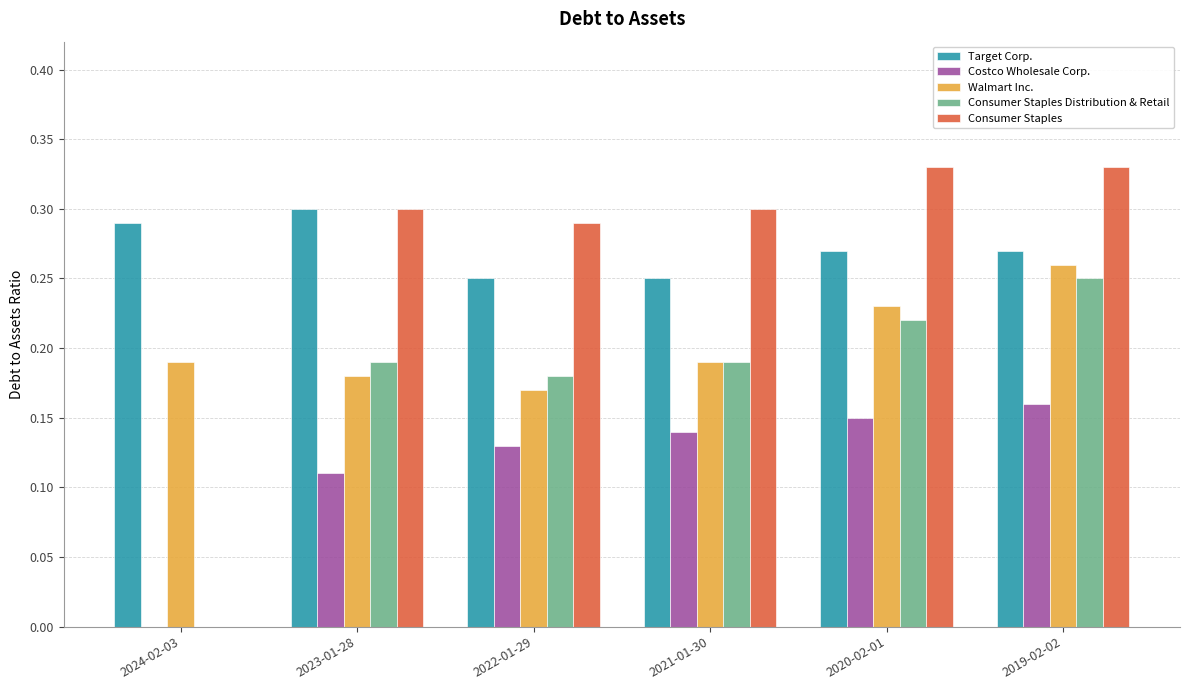

What is the sum of the Walmart Inc. values at 2021-01-30 and 2024-02-03?

0.4